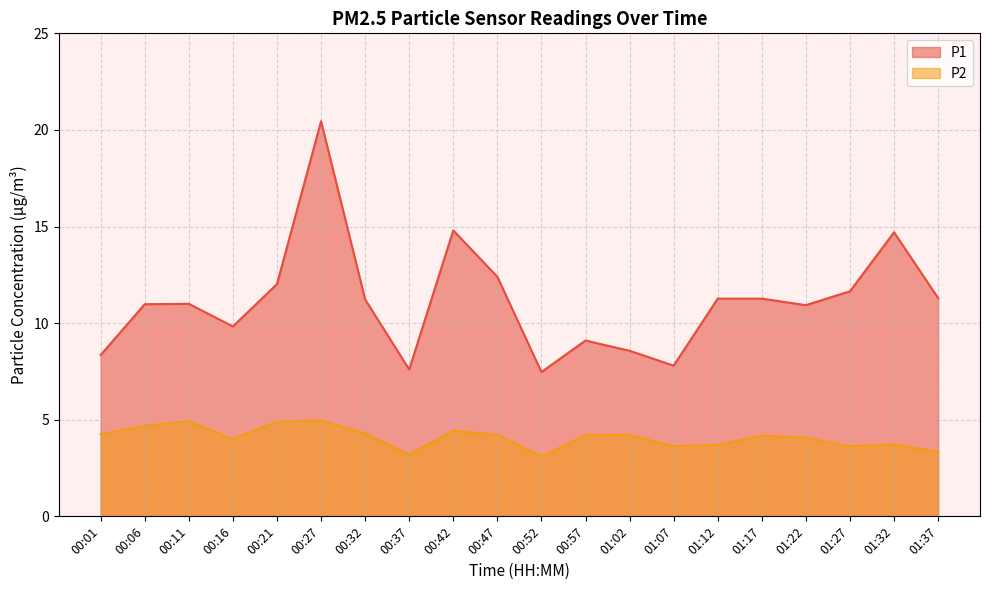

At 00:37, list the series in order from largest to smallest.

P1, P2